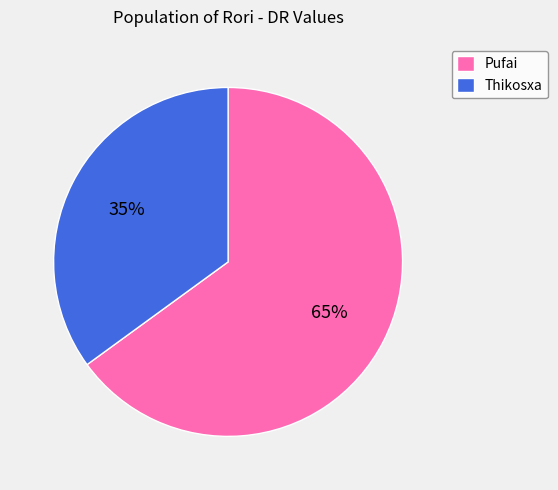

How many segments does this pie chart have?

2